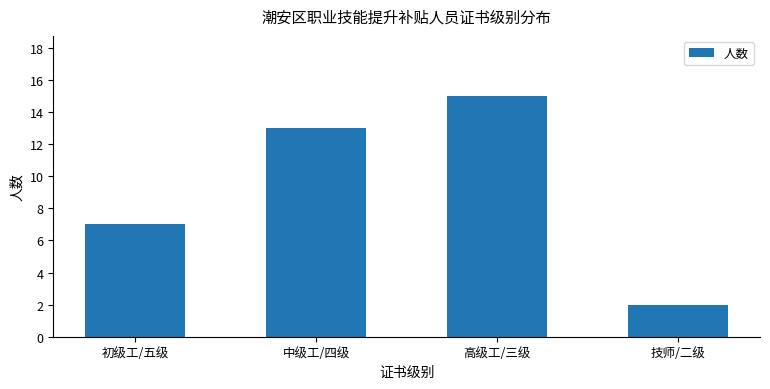

What is the sum of the values at 技师/二级 and 初级工/五级?

9